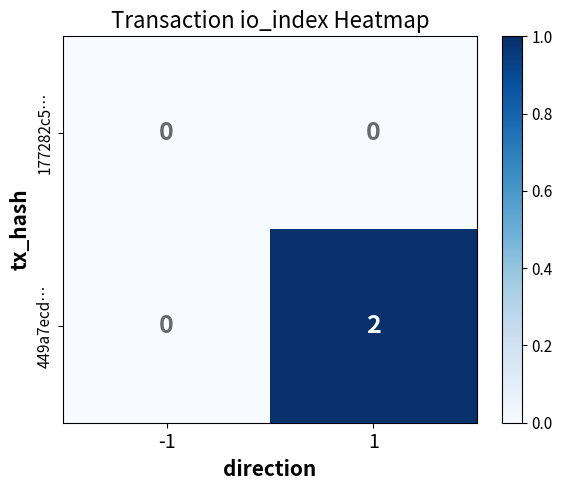

List the series in order of their overall mean, highest first.

449a7ecd…, 177282c5…